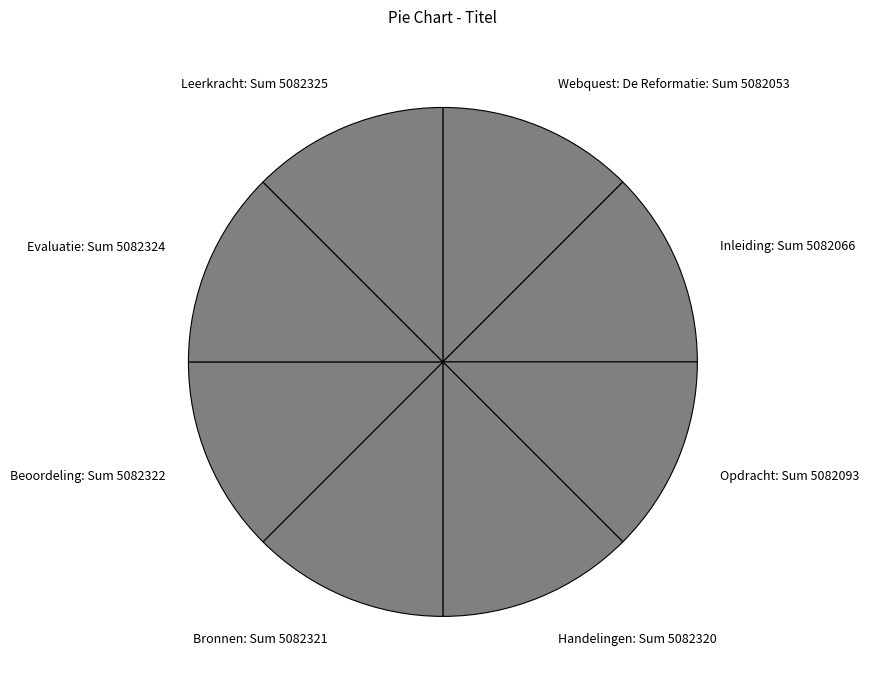

What is the ratio of the value at Handelingen to the value at Bronnen?

1.0